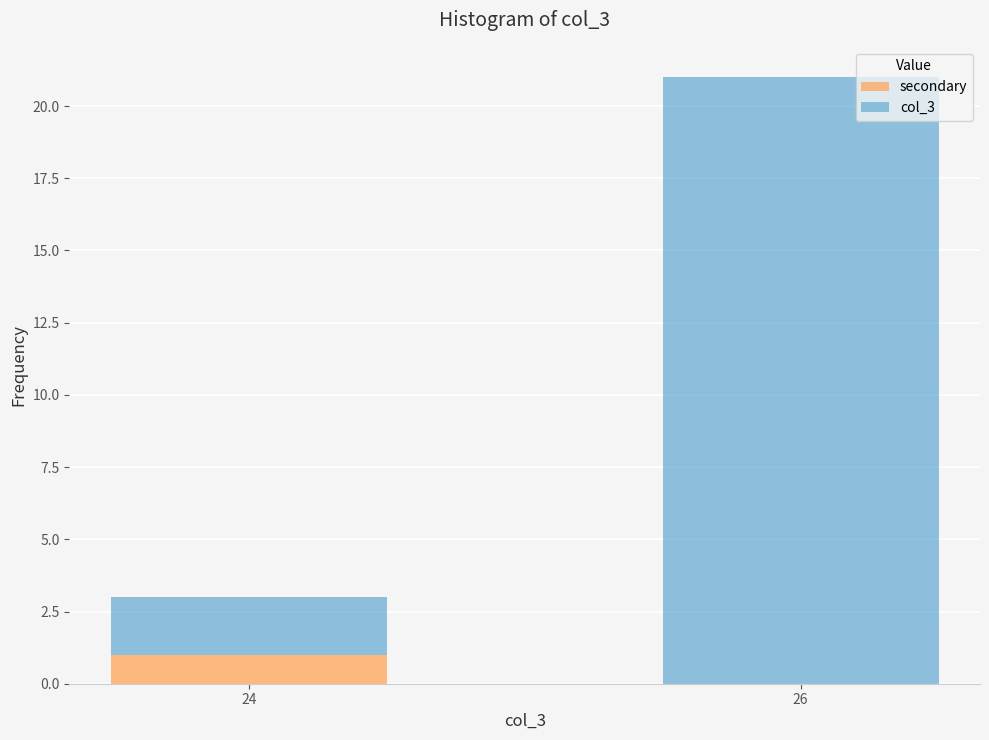

Reading right to left, list the values for the secondary series.

26=0	24=1